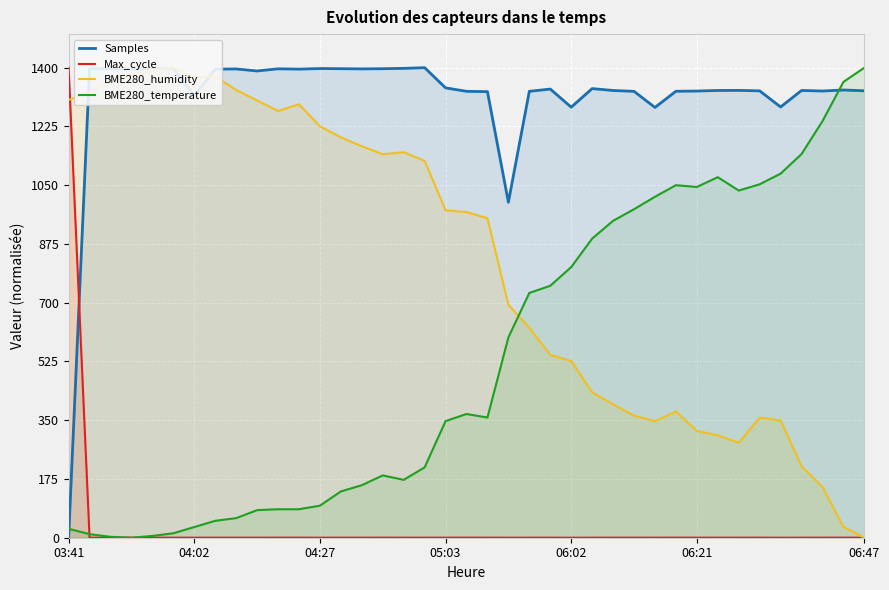

What are all the series names shown in the legend?

Samples, Max_cycle, BME280_humidity, BME280_temperature